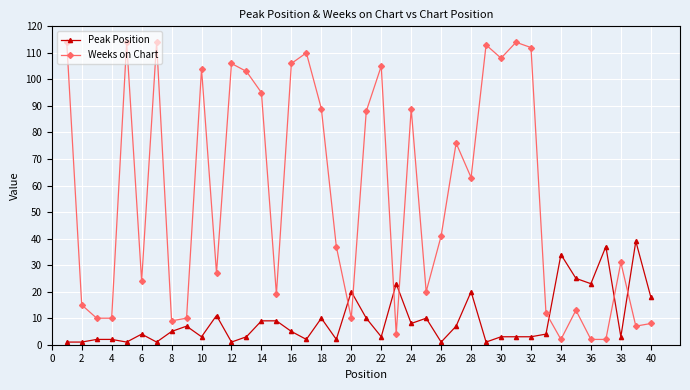

At how many categories does at least one series exceed 79?

17